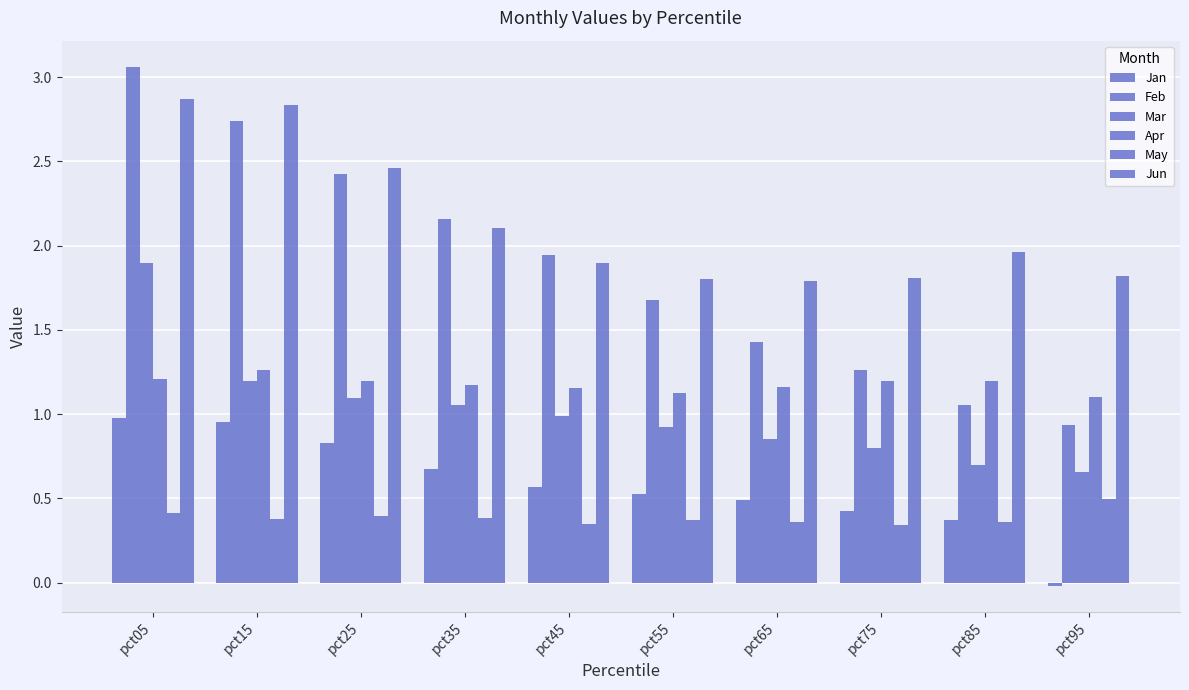

What is the difference between the second highest and minimum values in the Jan series?

1.0